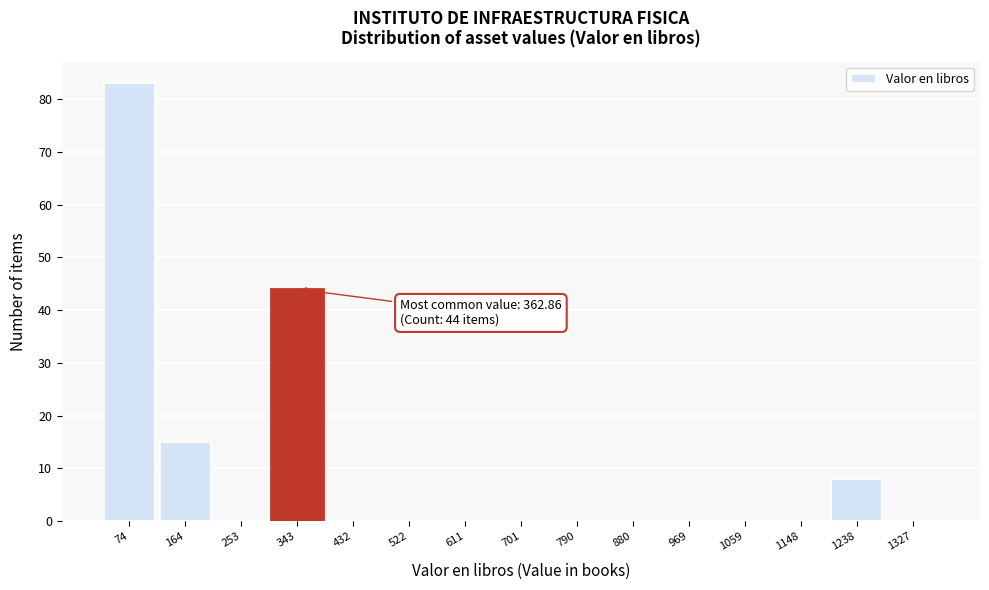

Reading left to right, transcribe all the data shown in this chart.

74=83	164=15	253=0	343=44	432=0	522=0	611=0	701=0	790=0	880=0	969=0	1059=0	1148=0	1238=8	1327=0